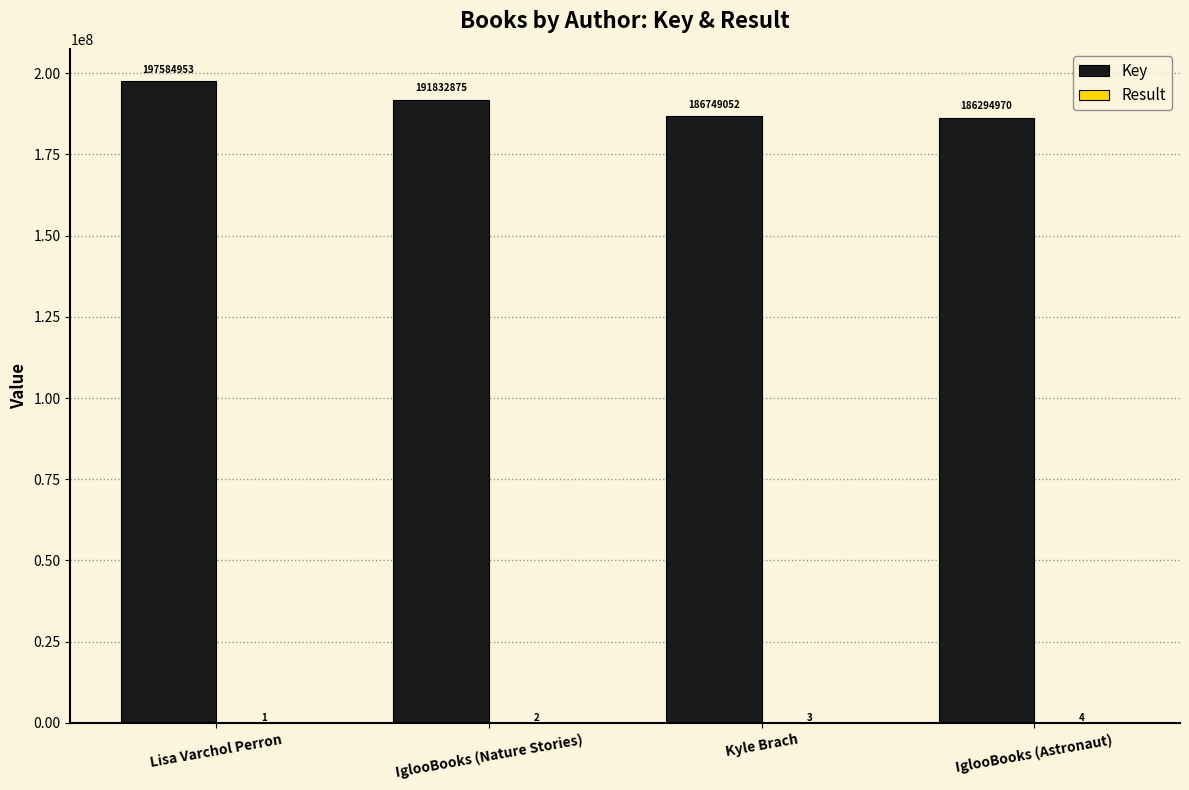

The Key series shows 302008387 at IglooBooks (Astronaut). True or false?

False